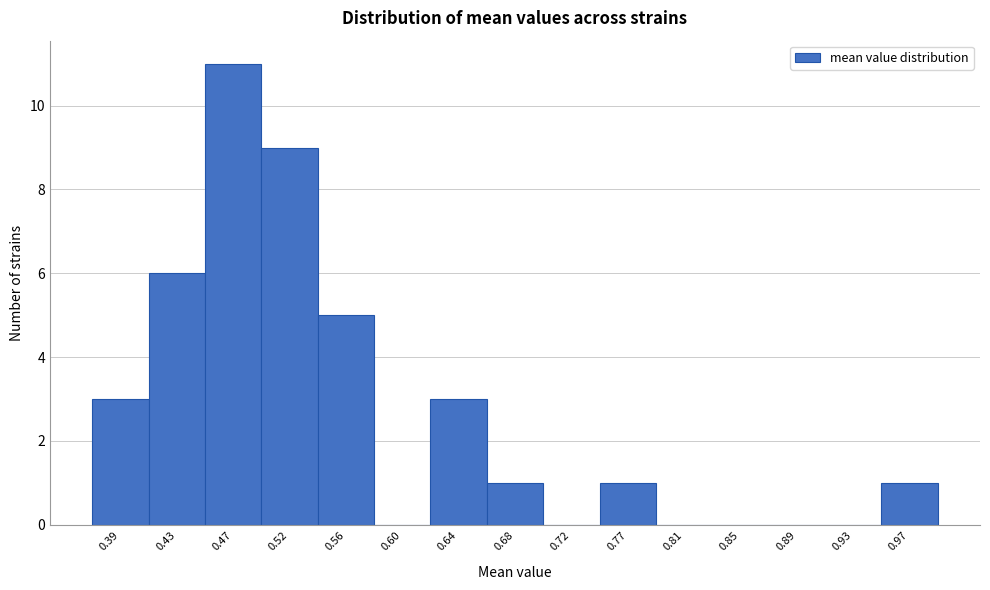

Reading right to left, transcribe all the data shown in this chart.

0.97=1	0.93=0	0.89=0	0.85=0	0.81=0	0.77=1	0.72=0	0.68=1	0.64=3	0.60=0	0.56=5	0.52=9	0.47=11	0.43=6	0.39=3